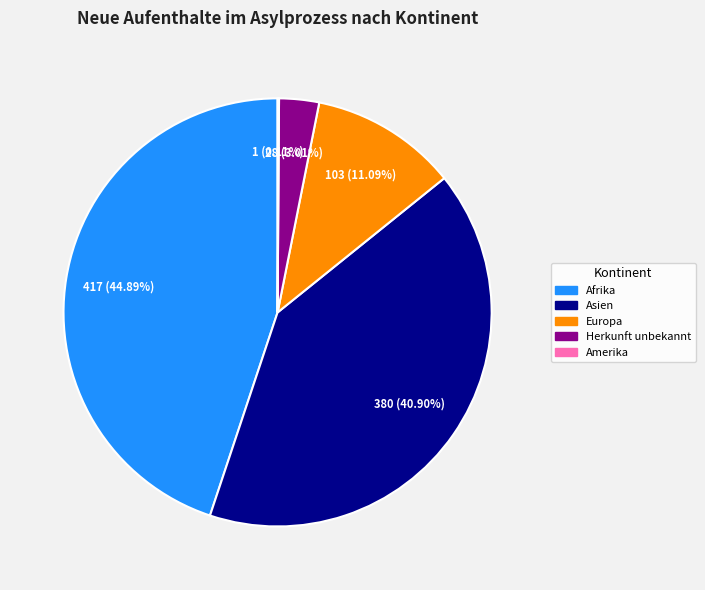

Does any single category account for the majority?

No